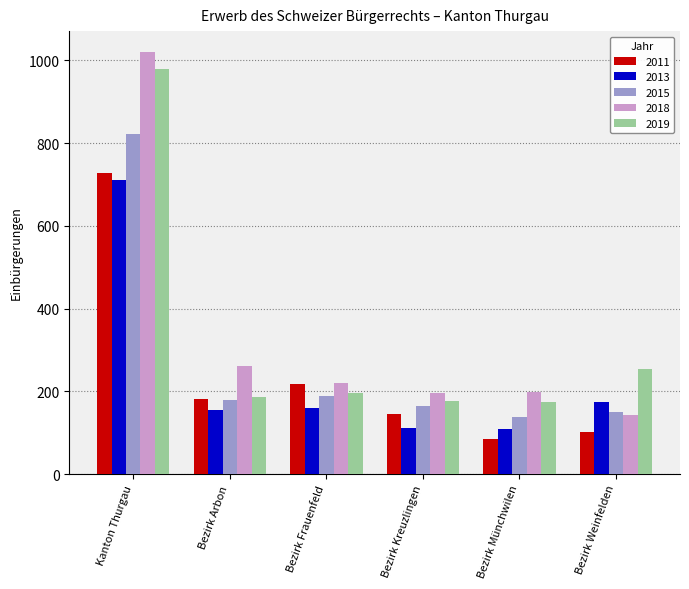

The 2019 series shows 255 at Bezirk Weinfelden. True or false?

True